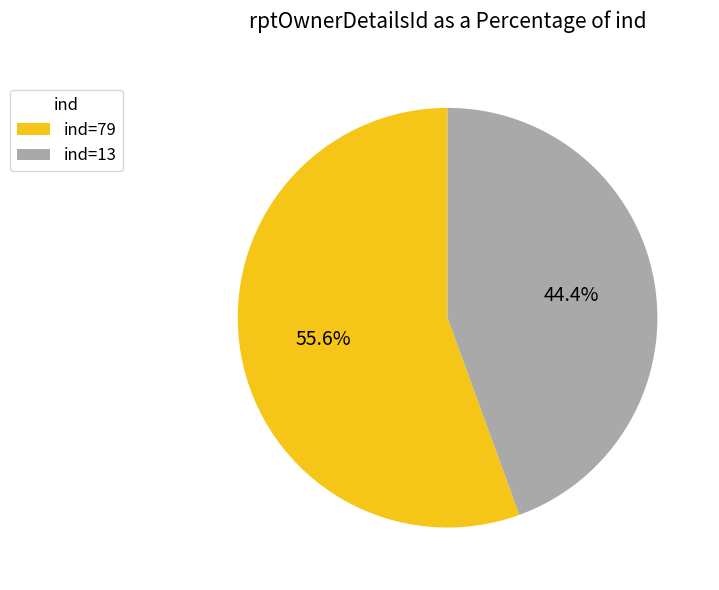

Which has a higher value, ind=13 or ind=79?

ind=79